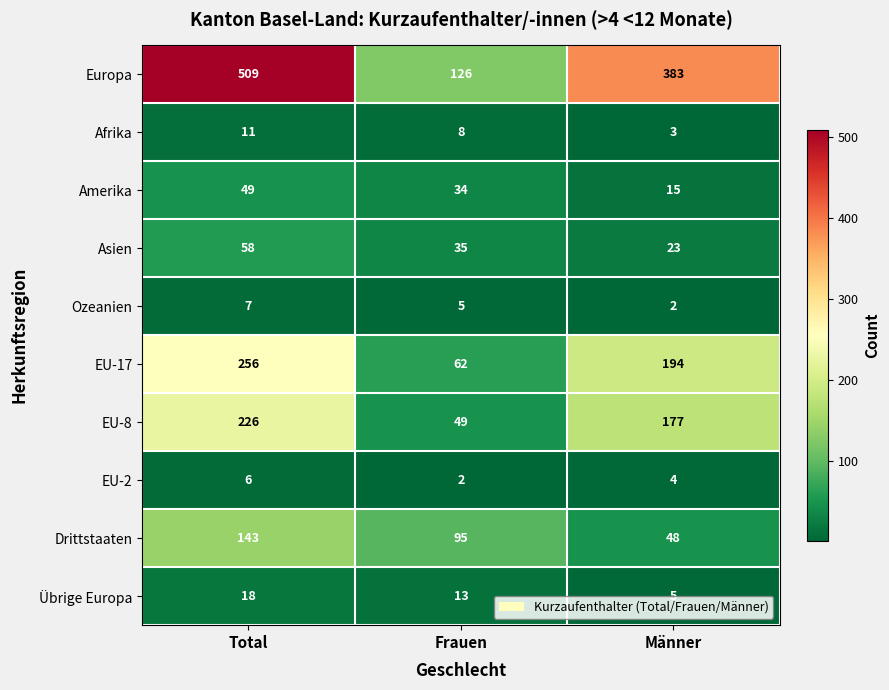

What is the difference between the maximum and second lowest values in the Übrige Europa series?

5